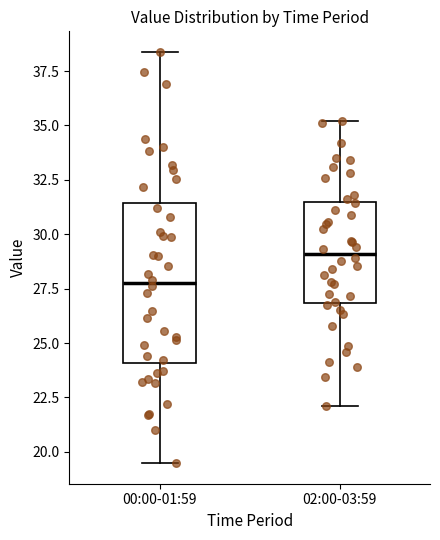

Reading left to right, transcribe this box plot: for each box, give where its median line is, the range the box spans, and where its two whiskers end, as read against the y-axis. The values are not printed on the chart, so give them approximately, as read against the axis.

00:00-01:59: median 28.0, box 24.0 to 31.5, whiskers 19.5 to 38.5
02:00-03:59: median 29.0, box 27.0 to 31.5, whiskers 22.0 to 35.0